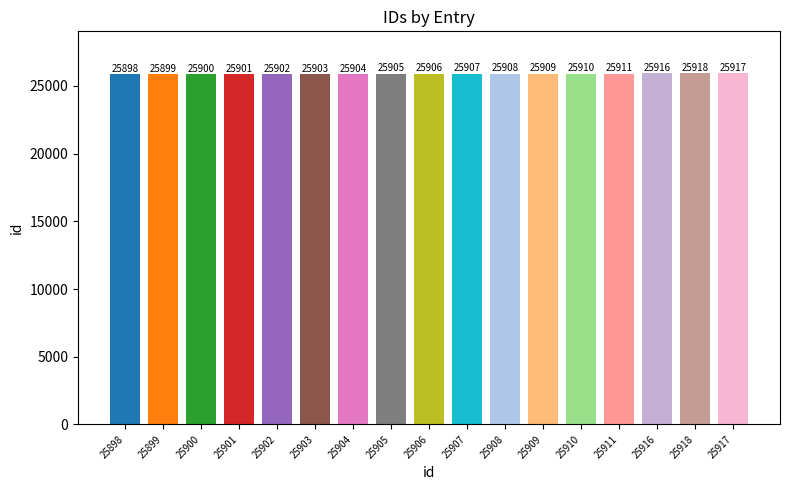

List the labels in order of value, smallest first.

25898, 25899, 25900, 25901, 25902, 25903, 25904, 25905, 25906, 25907, 25908, 25909, 25910, 25911, 25916, 25917, 25918